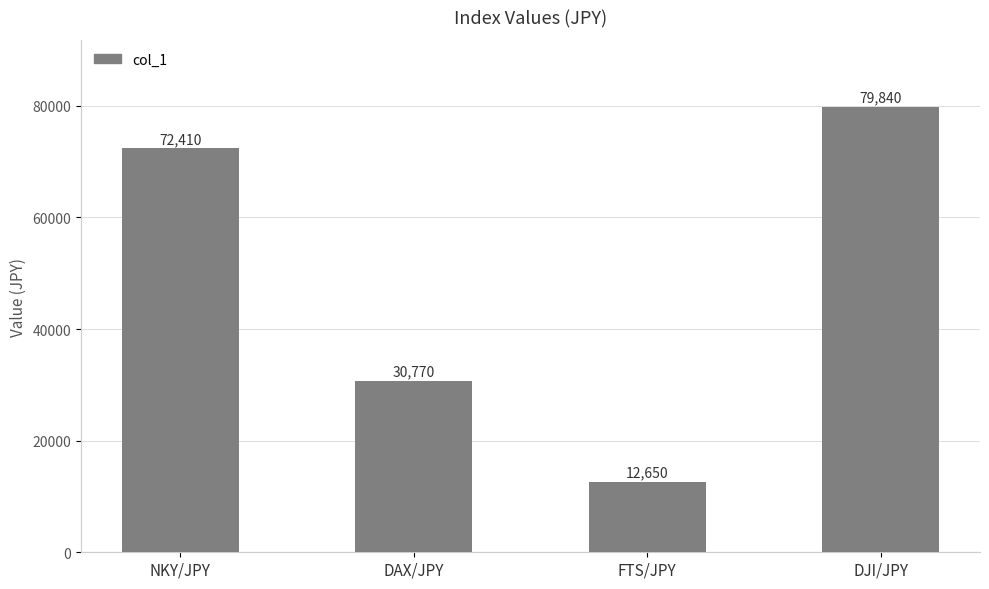

Read the value at FTS/JPY, to the nearest 50.

12650